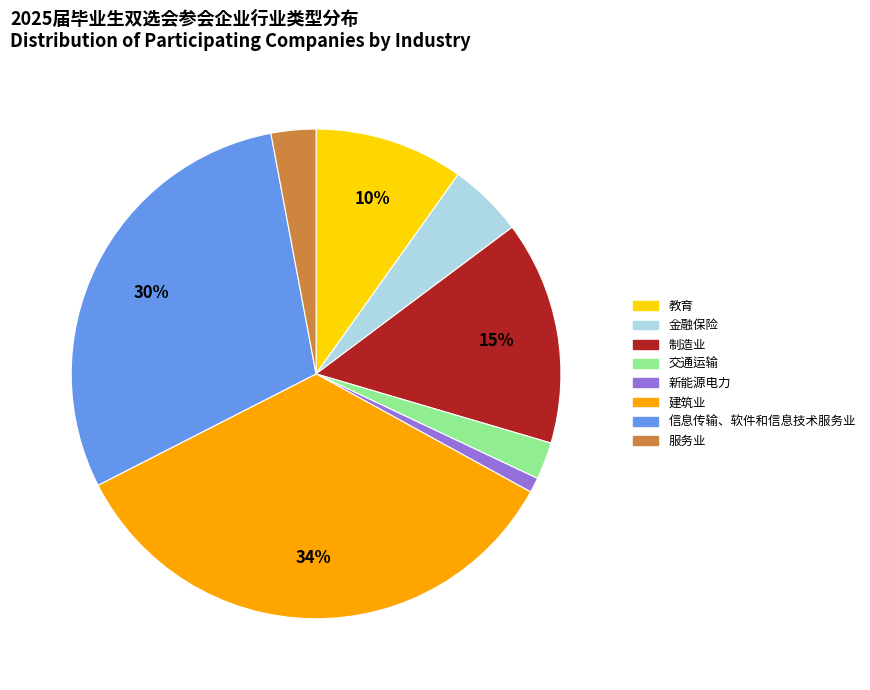

Combined, do 制造业 and 教育 account for over 50%?

No